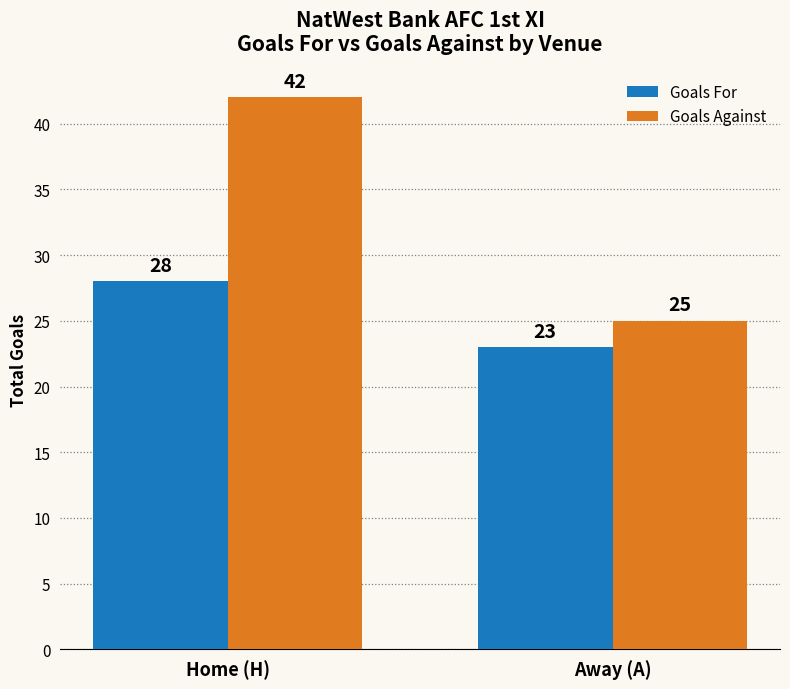

At which category is the sum across all series the highest?

Home (H)